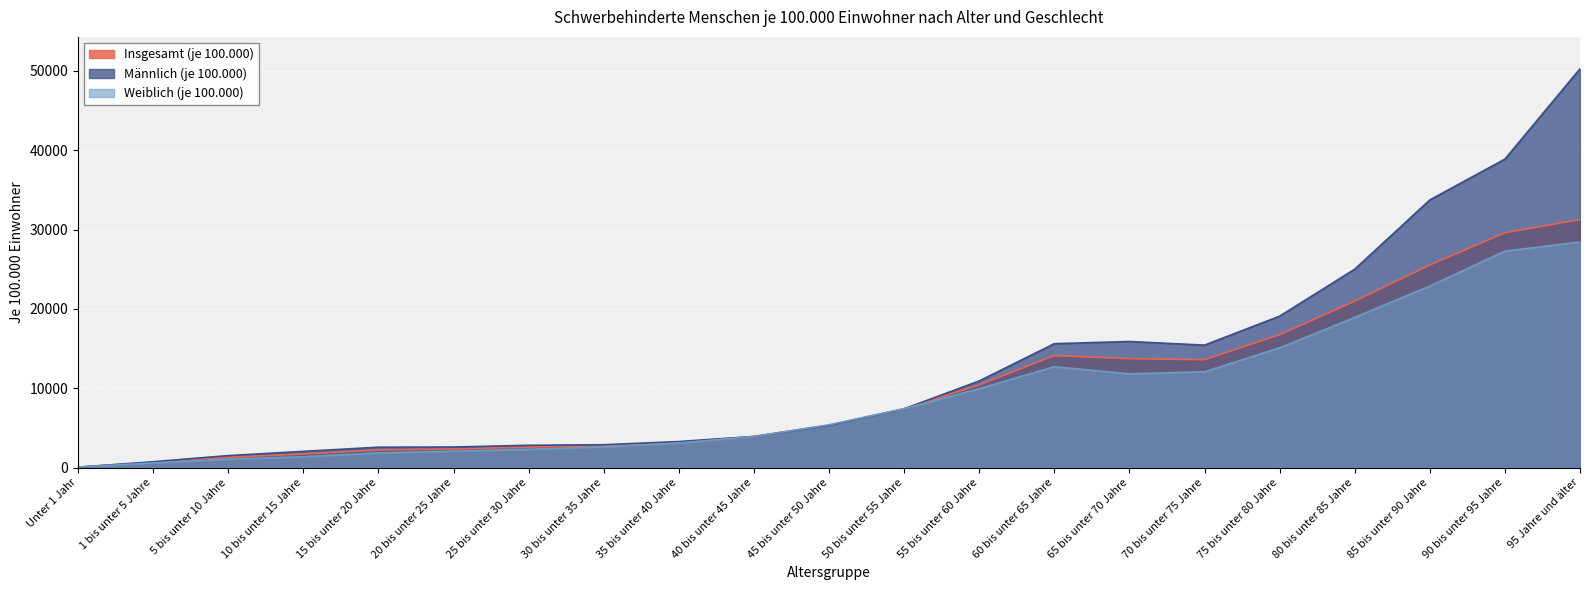

At which category does Weiblich (je 100.000) reach its first local peak?

60 bis unter 65 Jahre